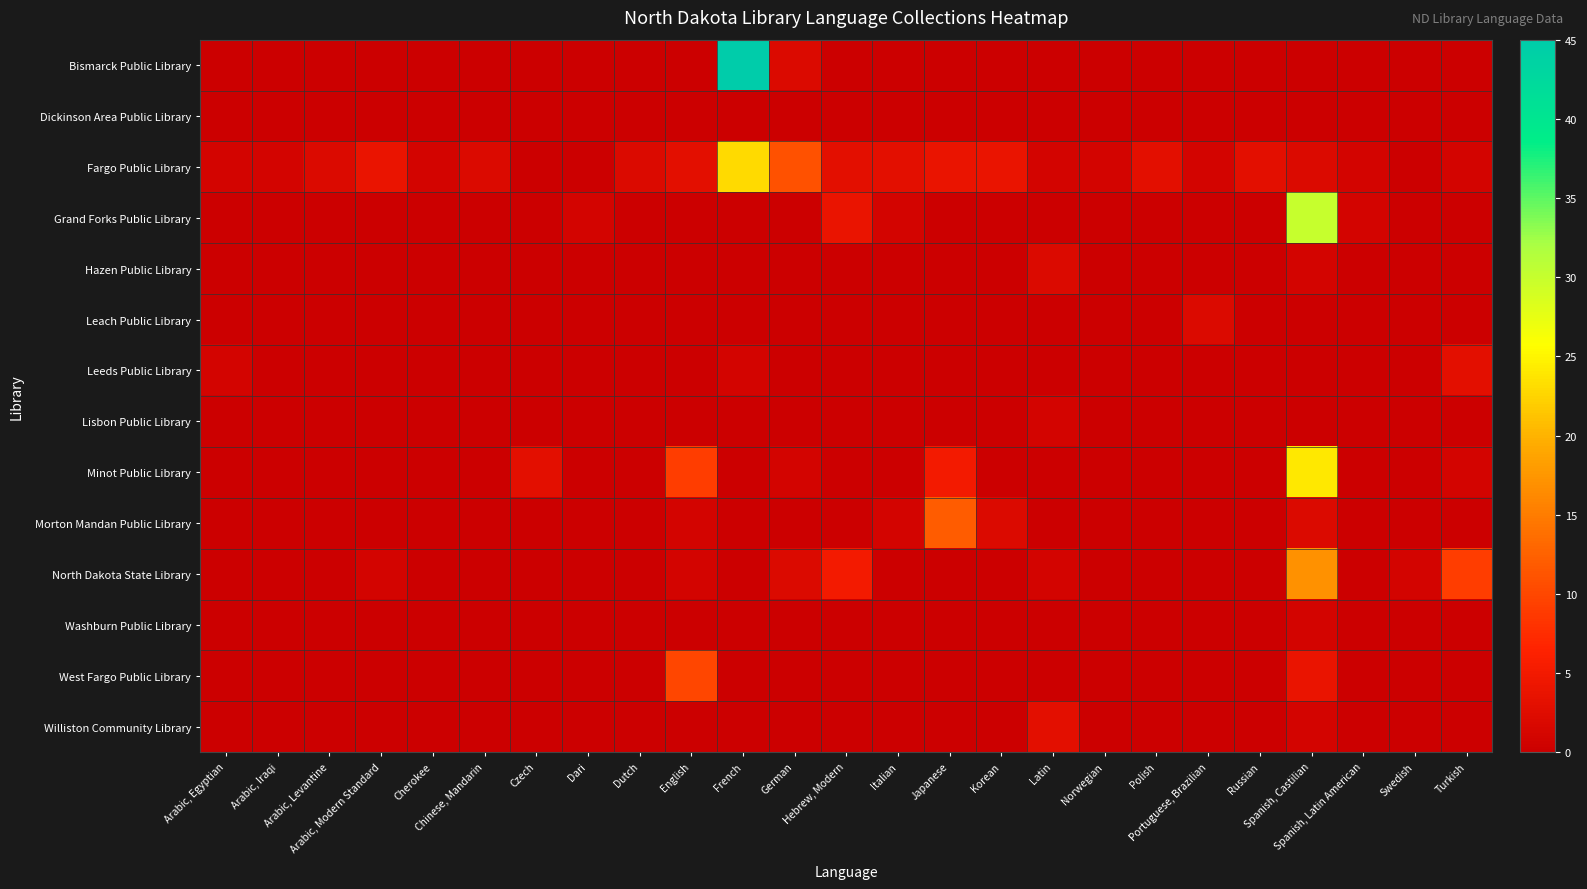

At how many categories does at least one series exceed 9?

5